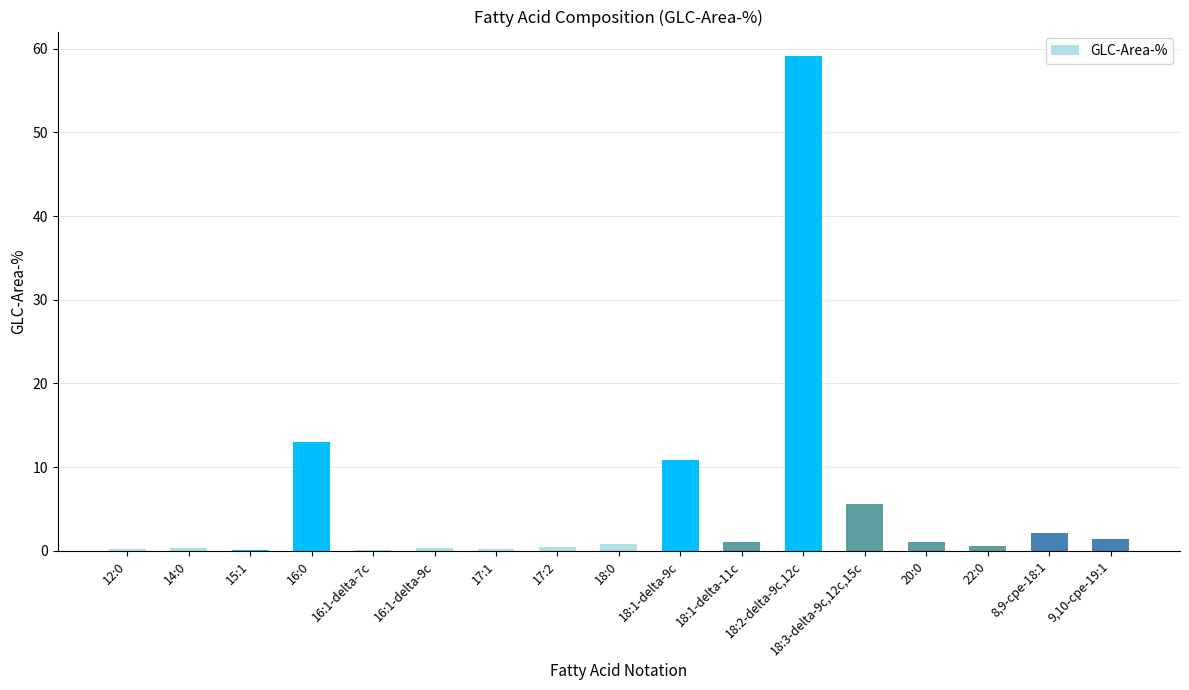

What is the maximum value shown in the chart?

59.1